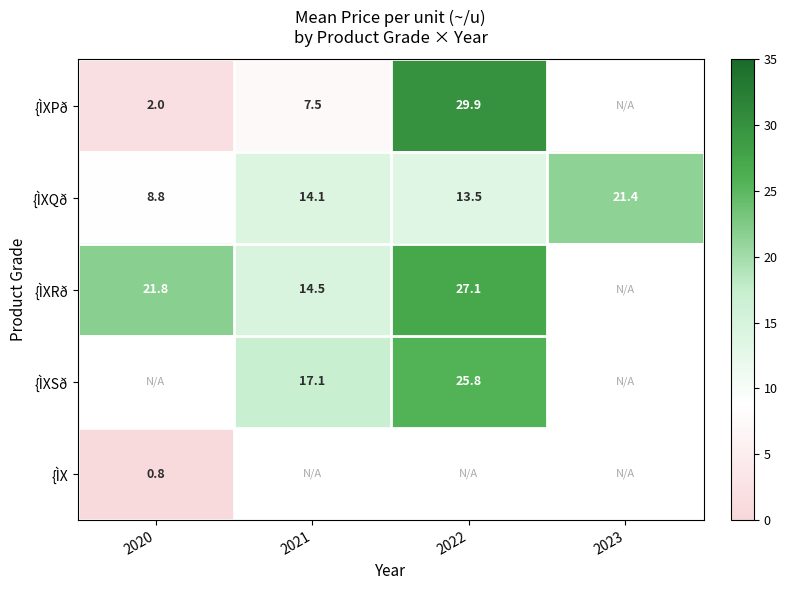

True or false: {ÌXSð has a value of 45.9 at 2022.

False